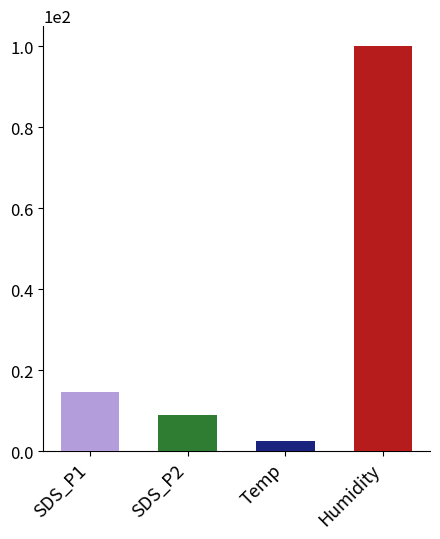

The value of SDS_P2 at 6 is 4.3. True or false?

False